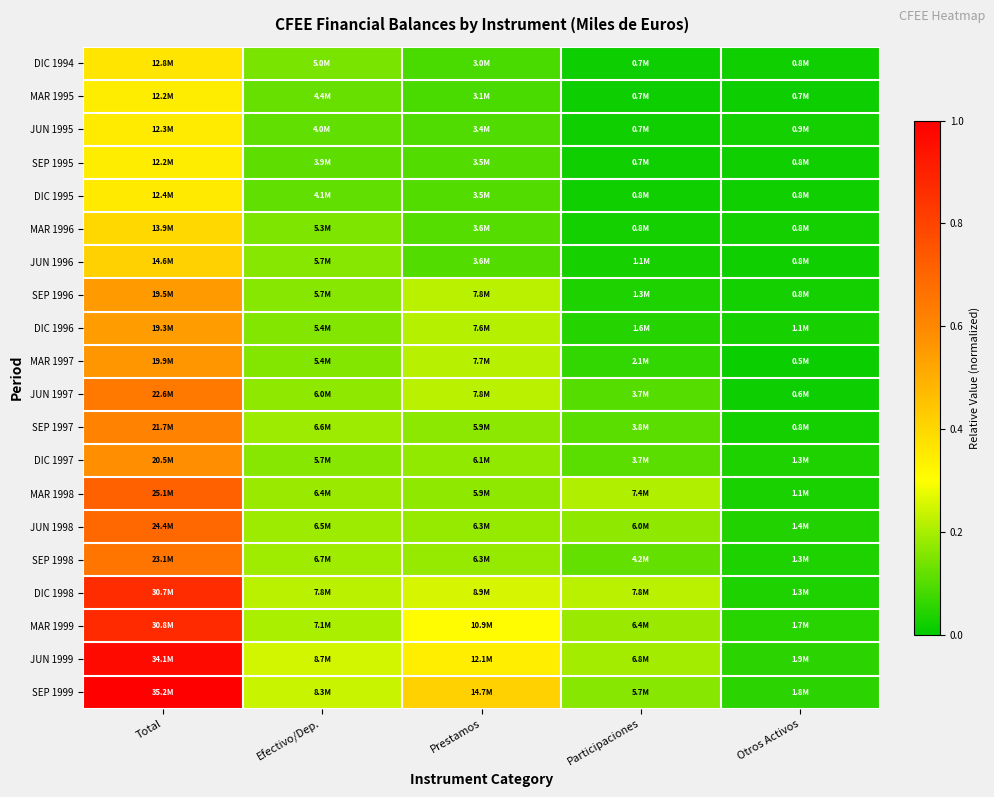

Reading left to right, list all the values displayed in this chart.

DIC 1994: Total=0.4	Efectivo/Dep.=0.1	Prestamos=0.1	Participaciones=0.0	Otros Activos=0.0
MAR 1995: Total=0.3	Efectivo/Dep.=0.1	Prestamos=0.1	Participaciones=0.0	Otros Activos=0.0
JUN 1995: Total=0.4	Efectivo/Dep.=0.1	Prestamos=0.1	Participaciones=0.0	Otros Activos=0.0
SEP 1995: Total=0.3	Efectivo/Dep.=0.1	Prestamos=0.1	Participaciones=0.0	Otros Activos=0.0
DIC 1995: Total=0.4	Efectivo/Dep.=0.1	Prestamos=0.1	Participaciones=0.0	Otros Activos=0.0
MAR 1996: Total=0.4	Efectivo/Dep.=0.2	Prestamos=0.1	Participaciones=0.0	Otros Activos=0.0
JUN 1996: Total=0.4	Efectivo/Dep.=0.2	Prestamos=0.1	Participaciones=0.0	Otros Activos=0.0
SEP 1996: Total=0.6	Efectivo/Dep.=0.2	Prestamos=0.2	Participaciones=0.0	Otros Activos=0.0
DIC 1996: Total=0.5	Efectivo/Dep.=0.2	Prestamos=0.2	Participaciones=0.0	Otros Activos=0.0
MAR 1997: Total=0.6	Efectivo/Dep.=0.2	Prestamos=0.2	Participaciones=0.1	Otros Activos=0.0
JUN 1997: Total=0.6	Efectivo/Dep.=0.2	Prestamos=0.2	Participaciones=0.1	Otros Activos=0.0
SEP 1997: Total=0.6	Efectivo/Dep.=0.2	Prestamos=0.2	Participaciones=0.1	Otros Activos=0.0
DIC 1997: Total=0.6	Efectivo/Dep.=0.2	Prestamos=0.2	Participaciones=0.1	Otros Activos=0.0
MAR 1998: Total=0.7	Efectivo/Dep.=0.2	Prestamos=0.2	Participaciones=0.2	Otros Activos=0.0
JUN 1998: Total=0.7	Efectivo/Dep.=0.2	Prestamos=0.2	Participaciones=0.2	Otros Activos=0.0
SEP 1998: Total=0.7	Efectivo/Dep.=0.2	Prestamos=0.2	Participaciones=0.1	Otros Activos=0.0
DIC 1998: Total=0.9	Efectivo/Dep.=0.2	Prestamos=0.3	Participaciones=0.2	Otros Activos=0.0
MAR 1999: Total=0.9	Efectivo/Dep.=0.2	Prestamos=0.3	Participaciones=0.2	Otros Activos=0.0
JUN 1999: Total=1.0	Efectivo/Dep.=0.2	Prestamos=0.3	Participaciones=0.2	Otros Activos=0.1
SEP 1999: Total=1.0	Efectivo/Dep.=0.2	Prestamos=0.4	Participaciones=0.2	Otros Activos=0.1